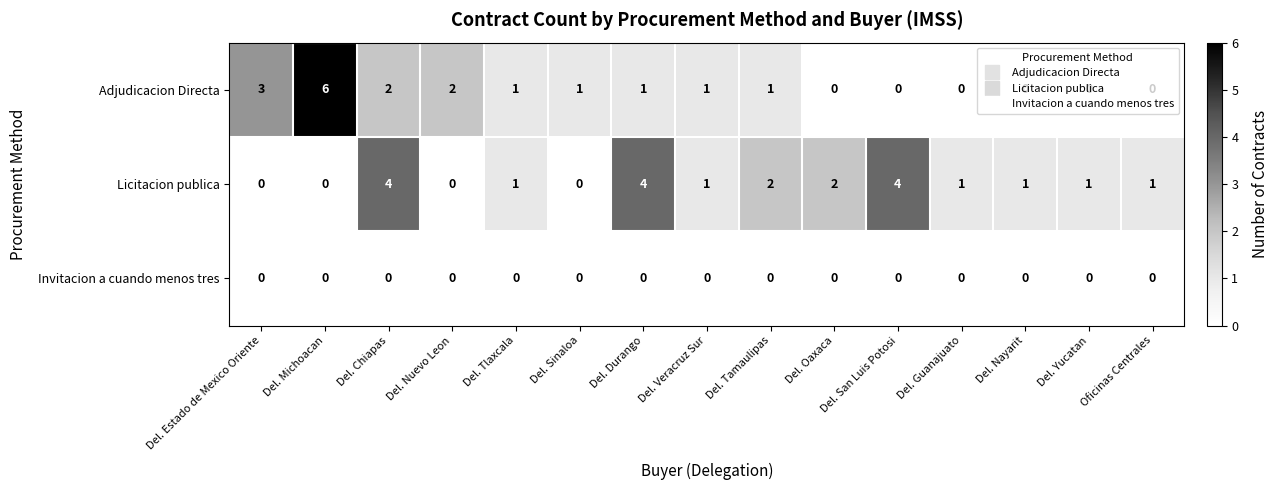

How many Adjudicacion Directa values are between 0 and 2?

13